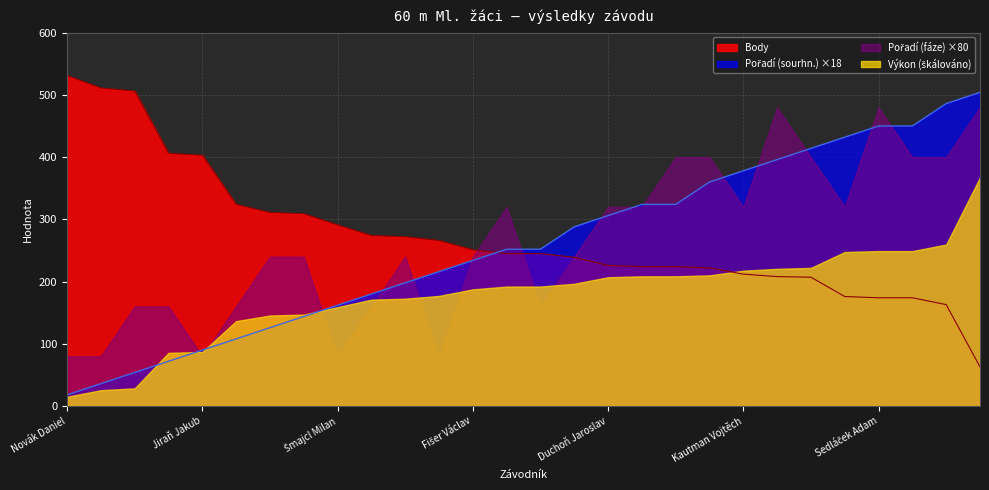

What is the difference between the maximum and minimum values in the Pořadí (sourhn.) series?

486